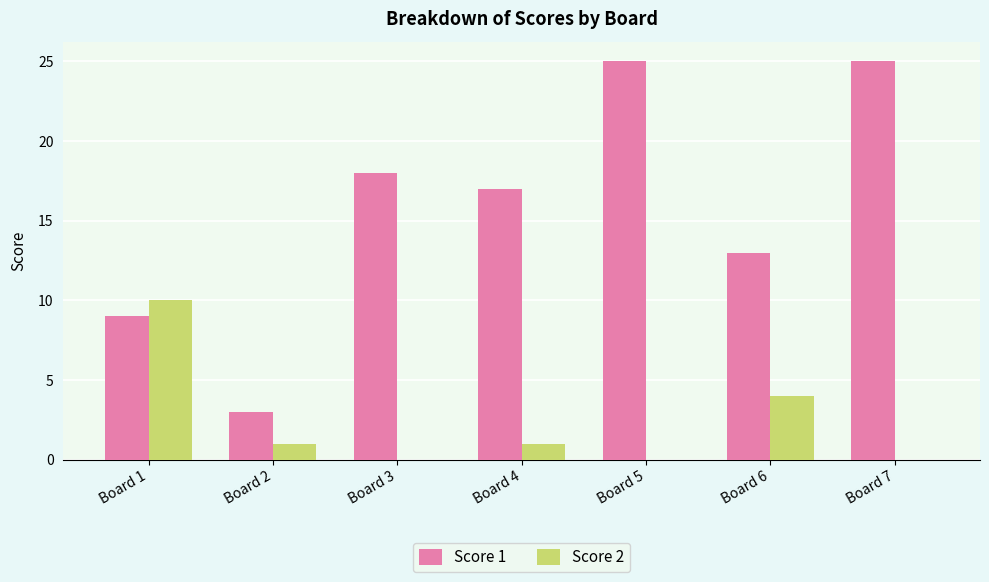

Where does the Score 1 series first go above 17?

Board 3